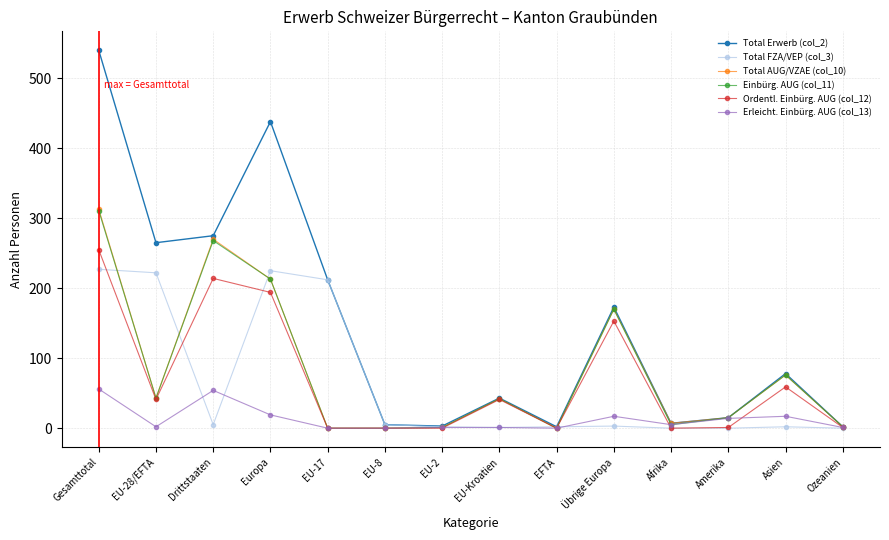

Is it true that Ordentl. Einbürg. AUG (col_12) equals 1 at Amerika?

True